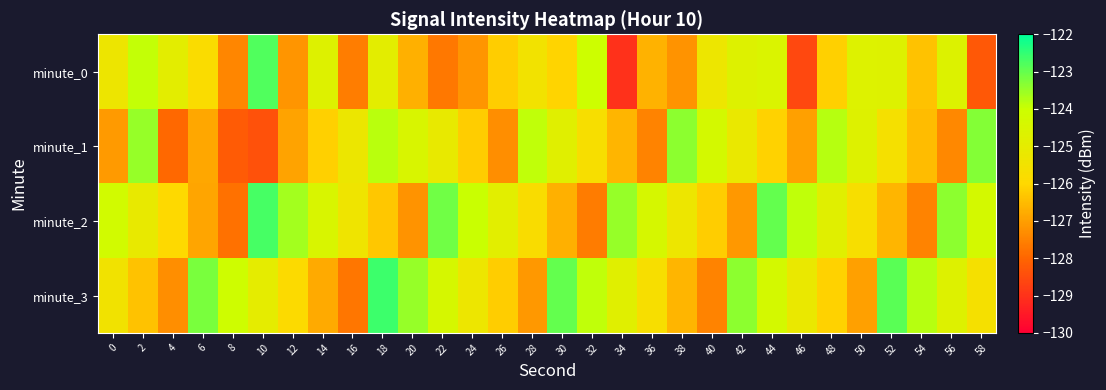

Reading left to right, transcribe all the data shown in this chart.

minute_0: 0=-125.3	2=-123.9	4=-124.9	6=-125.8	8=-127.4	10=-122.8	12=-127.2	14=-124.7	16=-127.6	18=-124.9	20=-126.7	22=-127.7	24=-127.2	26=-126.2	28=-125.5	30=-126.1	32=-124.0	34=-129.0	36=-126.7	38=-127.2	40=-125.3	42=-124.7	44=-124.6	46=-128.6	48=-126.1	50=-124.7	52=-124.7	54=-126.4	56=-124.6	58=-128.3
minute_1: 0=-127.1	2=-123.5	4=-127.9	6=-126.9	8=-128.2	10=-128.4	12=-126.9	14=-126.1	16=-125.3	18=-123.8	20=-124.5	22=-125.1	24=-126.2	26=-127.3	28=-123.9	30=-124.8	32=-125.7	34=-126.6	36=-127.5	38=-123.4	40=-124.3	42=-125.2	44=-126.1	46=-127.0	48=-123.8	50=-124.7	52=-125.6	54=-126.5	56=-127.4	58=-123.3
minute_2: 0=-124.2	2=-125.1	4=-126.0	6=-126.9	8=-127.8	10=-122.7	12=-123.6	14=-124.5	16=-125.4	18=-126.3	20=-127.2	22=-123.1	24=-124.0	26=-124.9	28=-125.8	30=-126.7	32=-127.6	34=-123.5	36=-124.4	38=-125.3	40=-126.2	42=-127.1	44=-123.0	46=-123.9	48=-124.8	50=-125.7	52=-126.6	54=-127.5	56=-123.4	58=-124.3
minute_3: 0=-125.5	2=-126.4	4=-127.3	6=-123.2	8=-124.1	10=-125.0	12=-125.9	14=-126.8	16=-127.7	18=-122.6	20=-123.5	22=-124.4	24=-125.3	26=-126.2	28=-127.1	30=-123.0	32=-123.9	34=-124.8	36=-125.7	38=-126.6	40=-127.5	42=-123.4	44=-124.3	46=-125.2	48=-126.1	50=-127.0	52=-122.9	54=-123.8	56=-124.7	58=-125.6